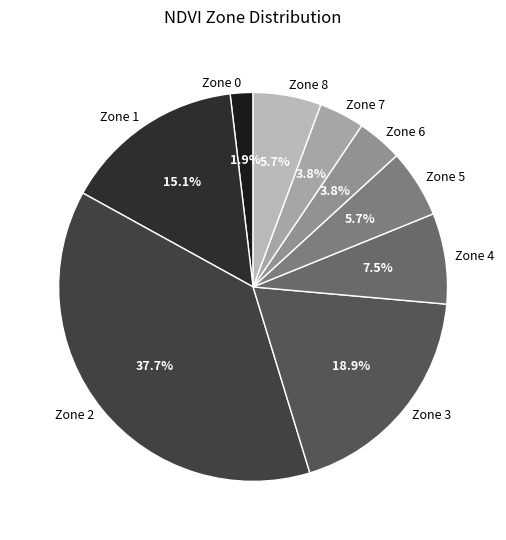

What percentage is NOT represented by Zone 7?

96.2%